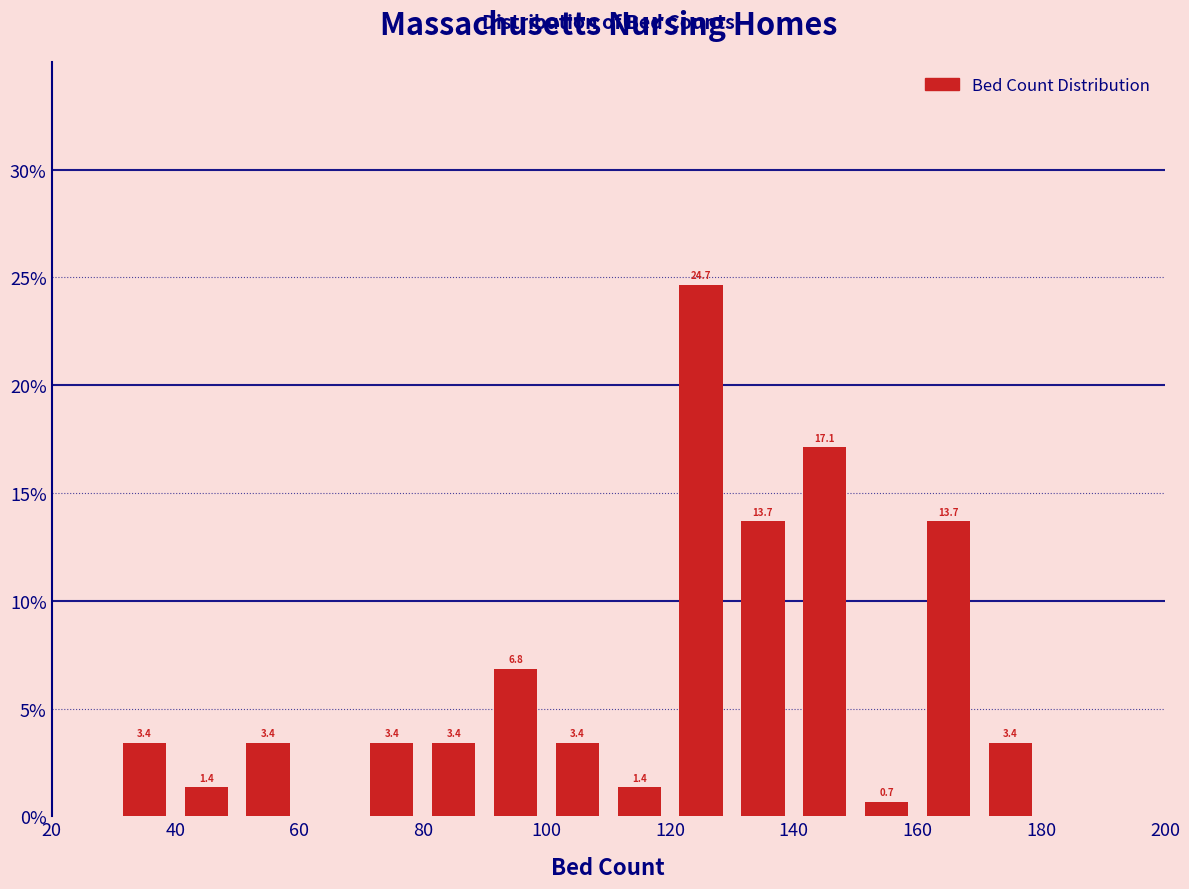

Over which range of the x-axis is the bar tallest?

120 to 130